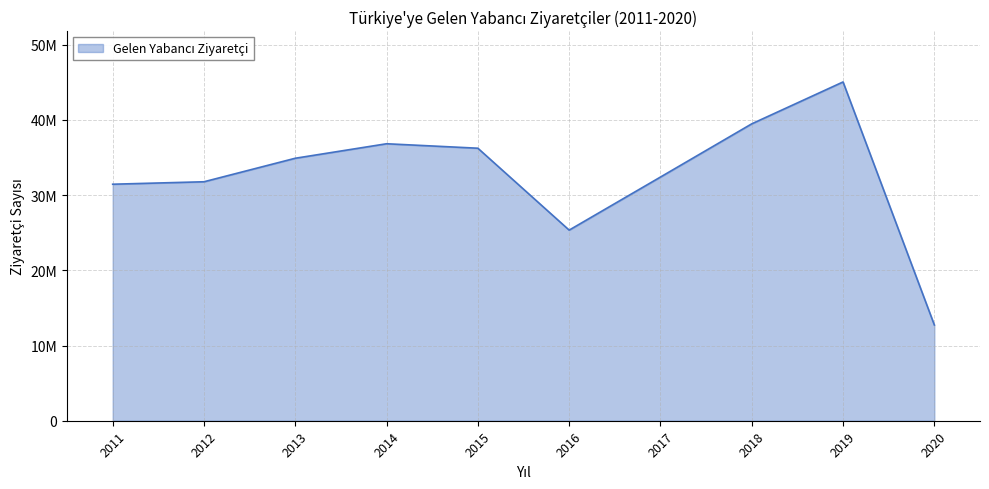

Does the chart have visible grid lines?

Yes